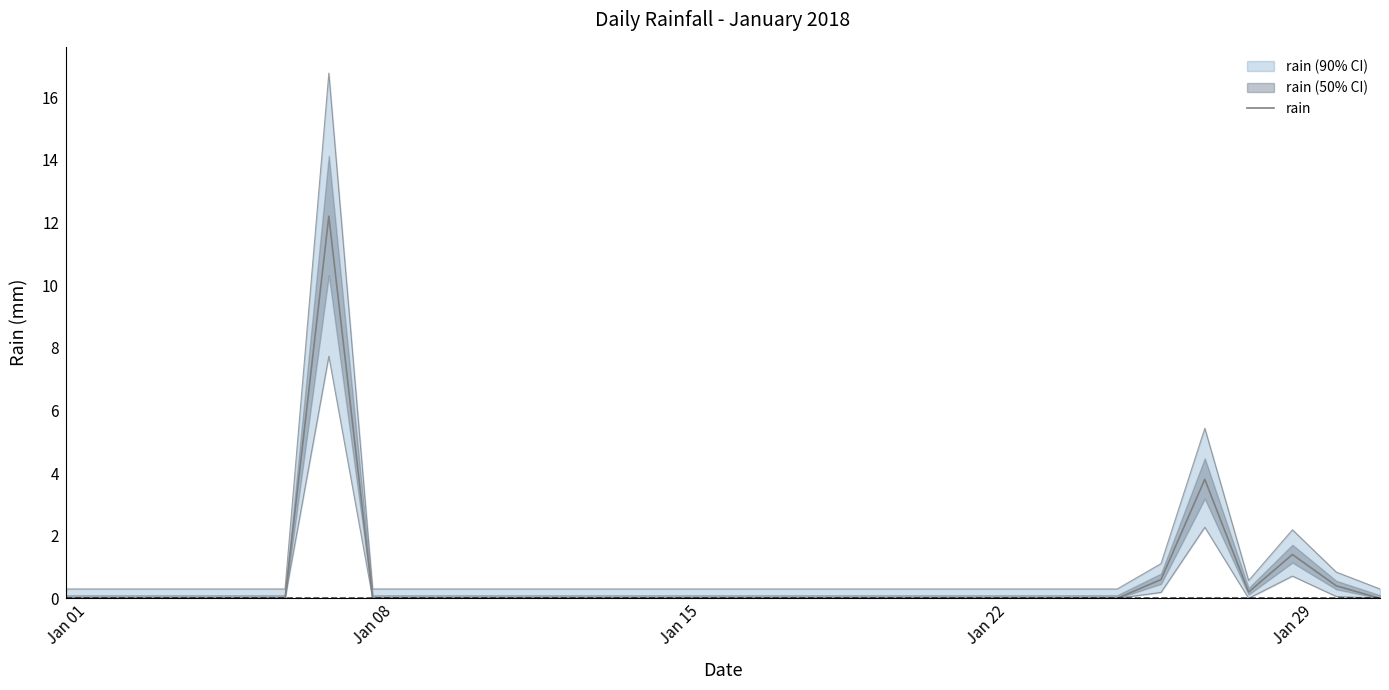

Does the chart display data point markers on the line(s)?

No